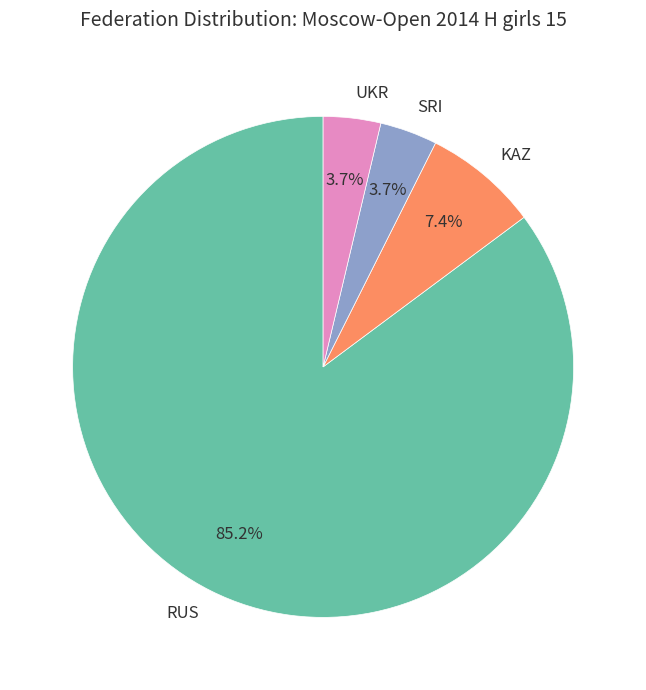

The UKR slice represents 4% of the pie. True or false?

True